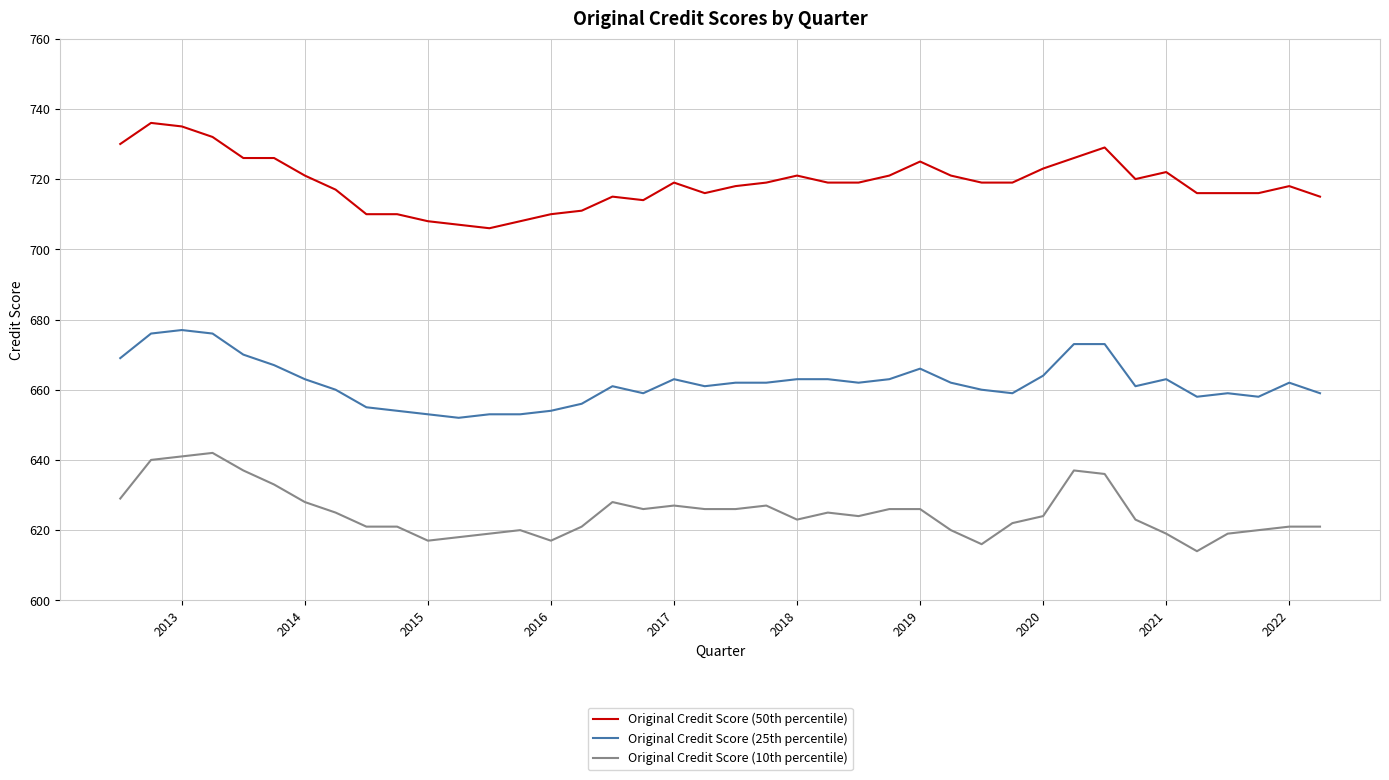

What is the maximum value for Original Credit Score (10th percentile)?

642